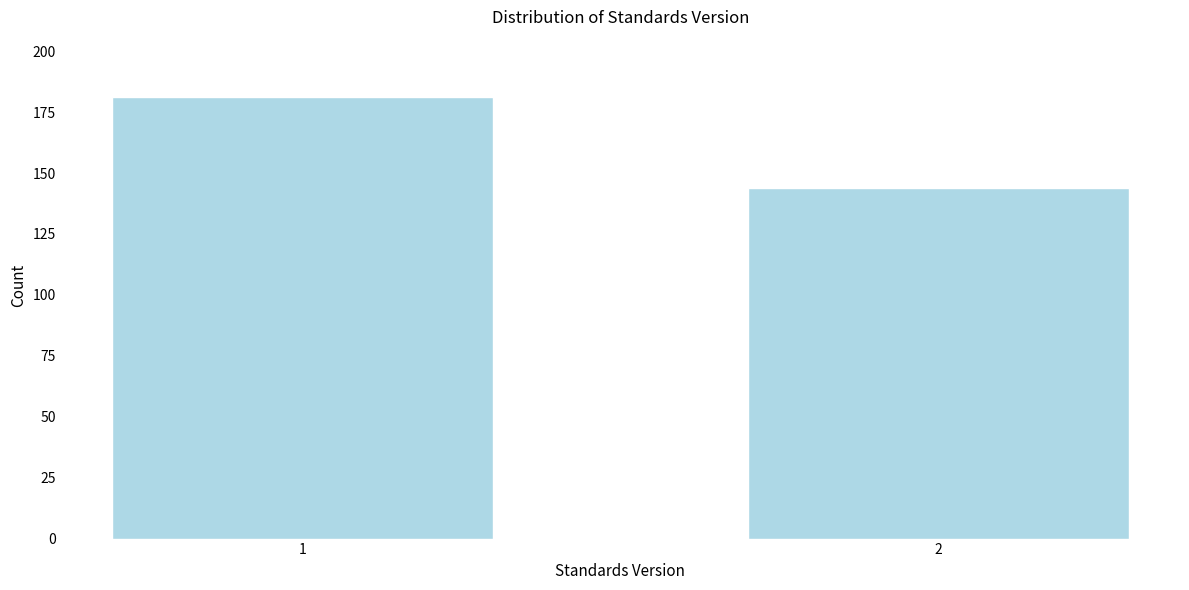

Reading right to left, what are all the values shown in this chart?

144	181